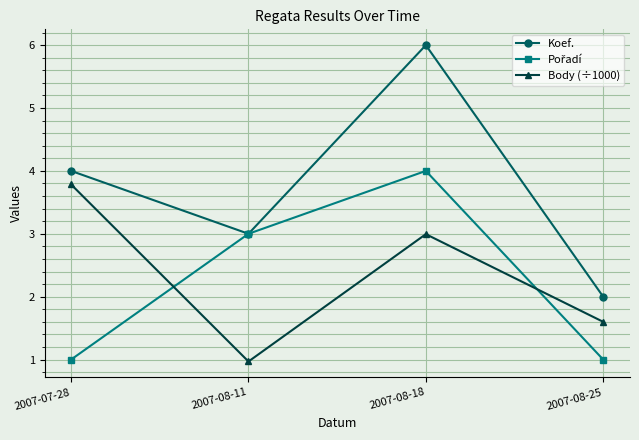

At which category is the sum across all series the highest?

2007-08-18